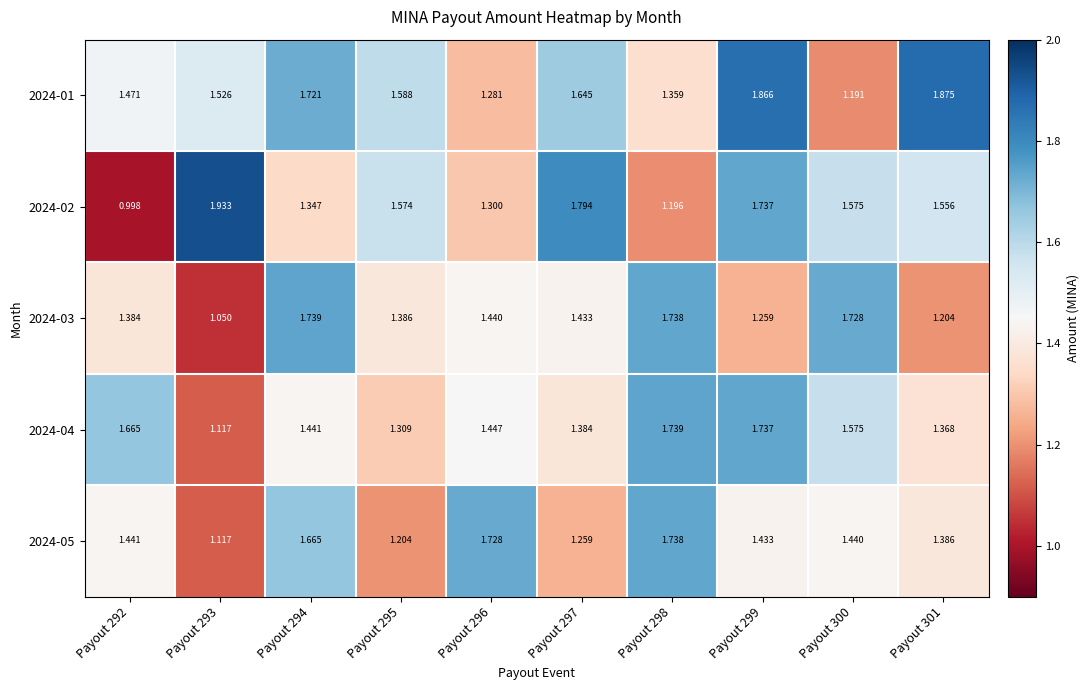

Which series has the largest range (max minus min)?

2024-02